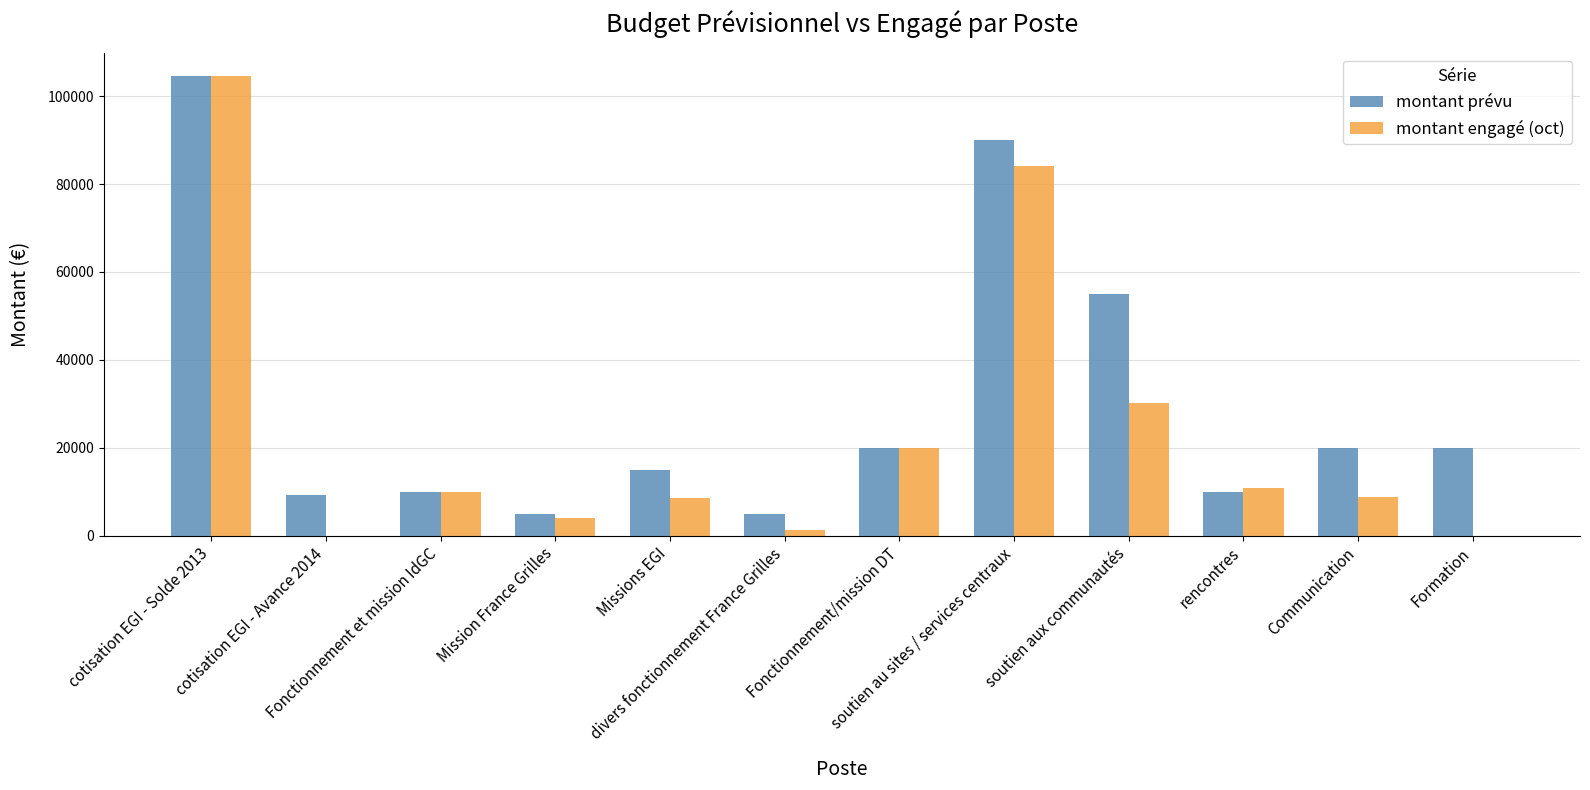

What are all the series names shown in the legend?

montant prévu, montant engagé (oct)